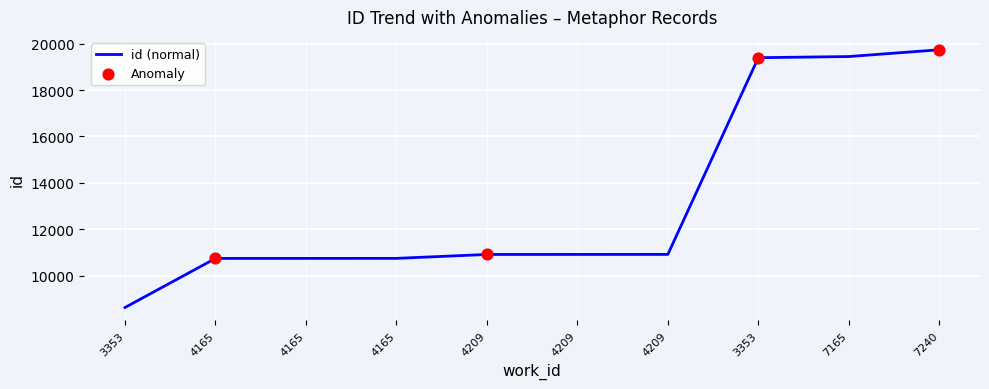

What is the ratio of the value at 4209 to the value at 4209?

1.0